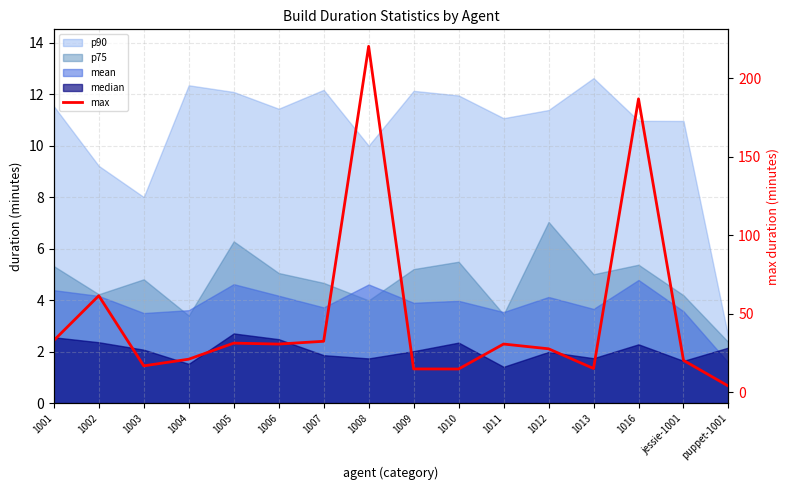

Does the chart have visible grid lines?

Yes